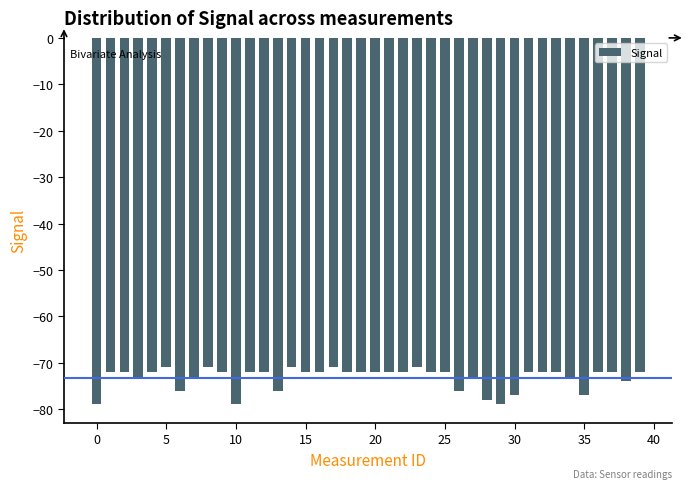

How many bars are there in total?

40